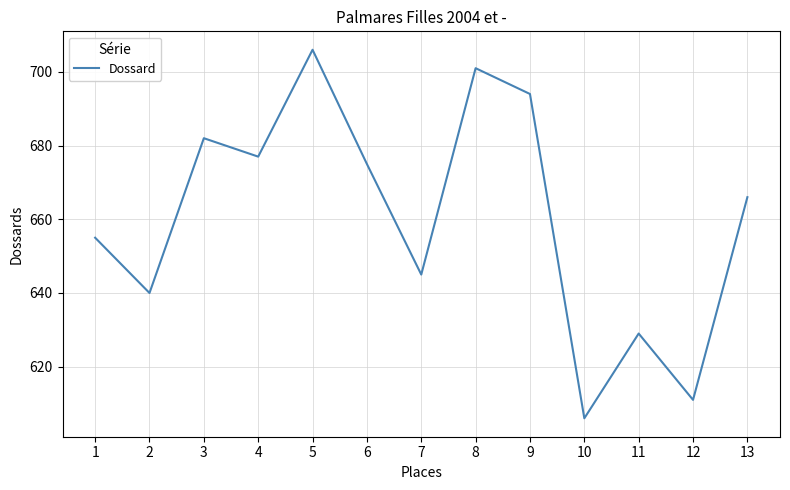

How many lines are shown in the chart?

1